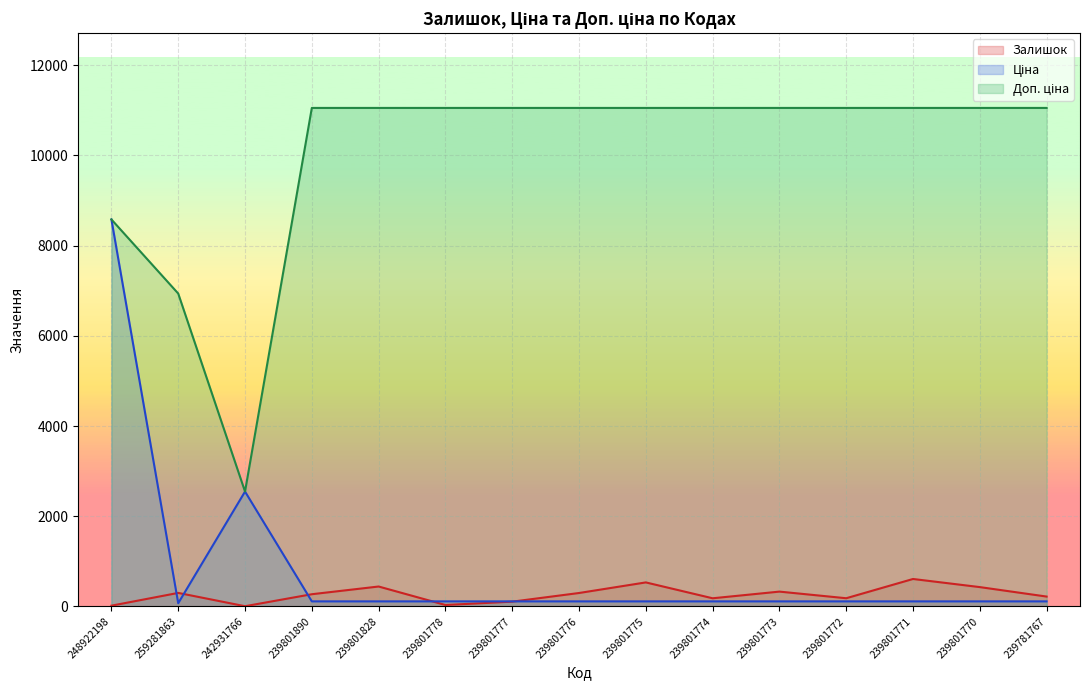

What is the difference between the maximum and minimum values in the Доп. ціна series?

8509.0